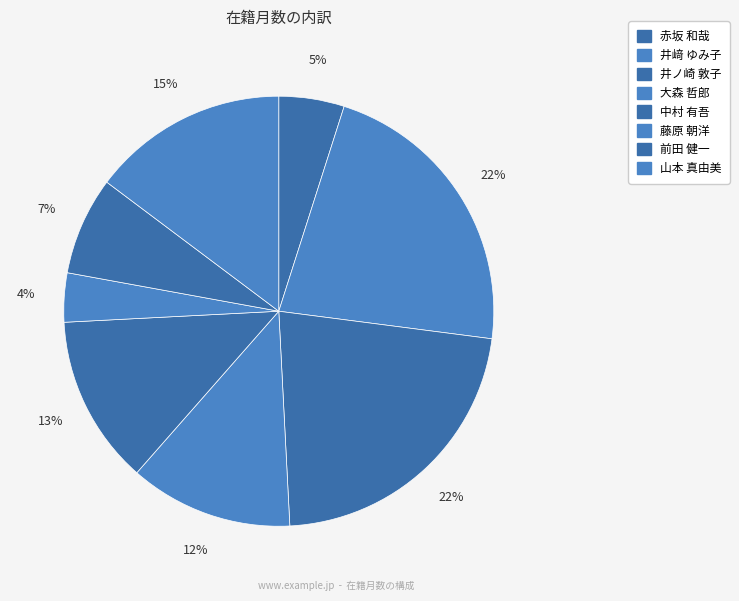

What is the change in value from 井ノ崎 敦子 to 藤原 朝洋?

-90